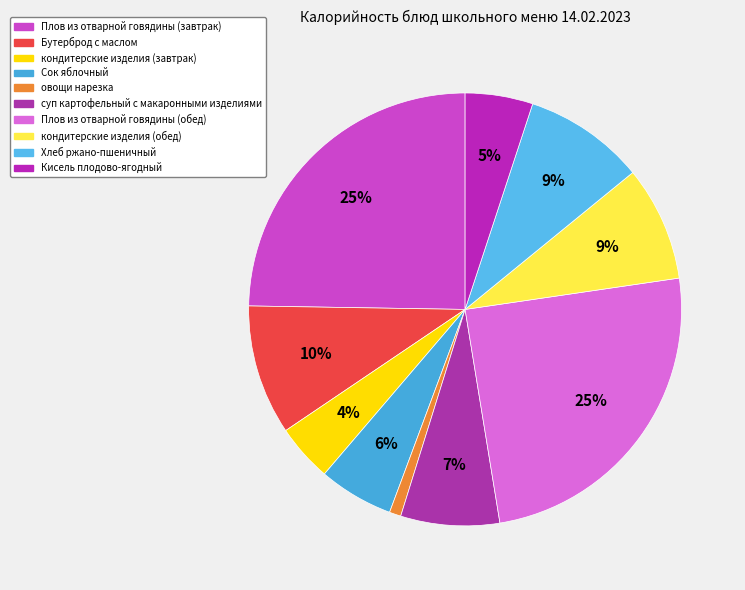

What percentage is the кондитерские изделия (обед) slice, to the nearest percent?

9%